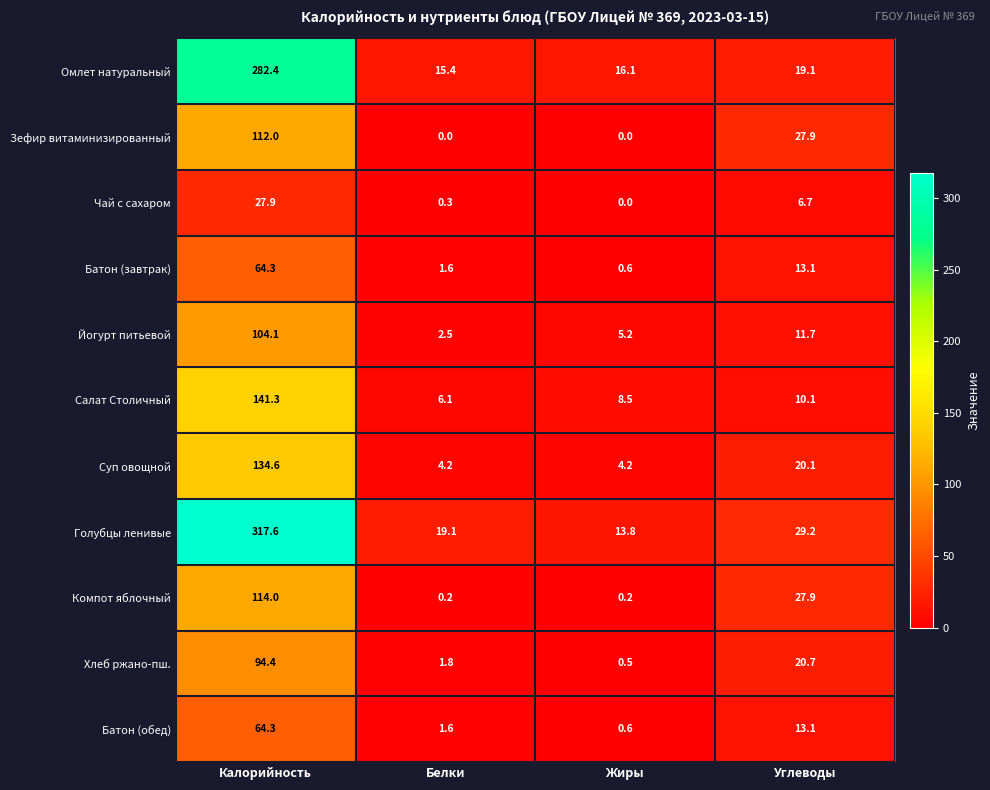

Rank the categories by Йогурт питьевой value from highest to lowest.

Калорийность, Углеводы, Жиры, Белки